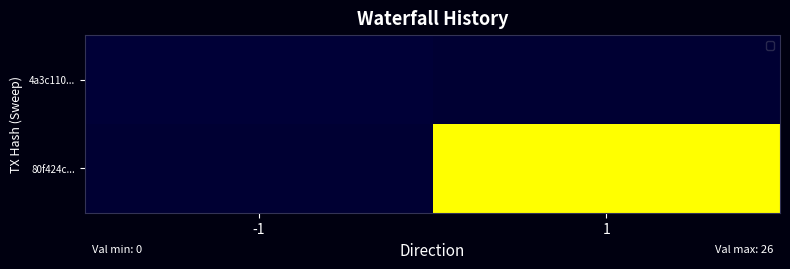

Which series has the largest range (max minus min)?

80f424c...